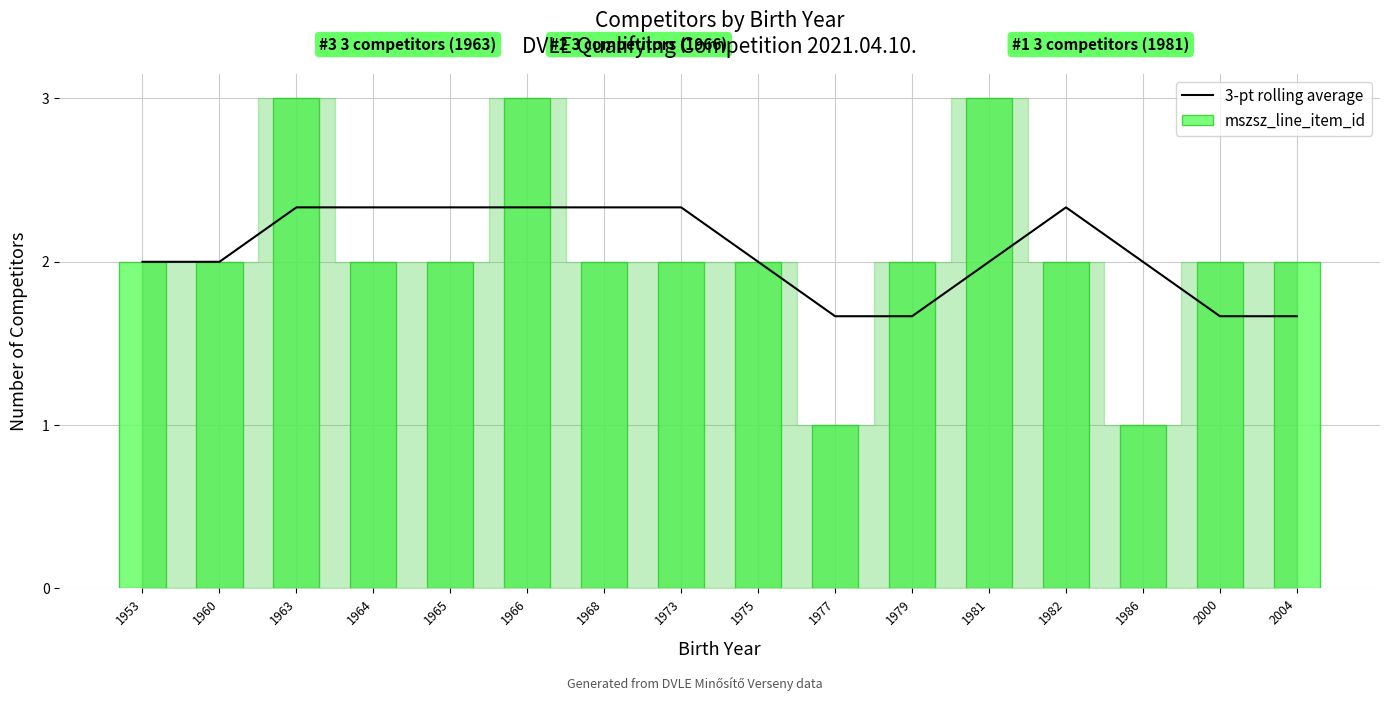

At which category is the sum across all series the highest?

1963